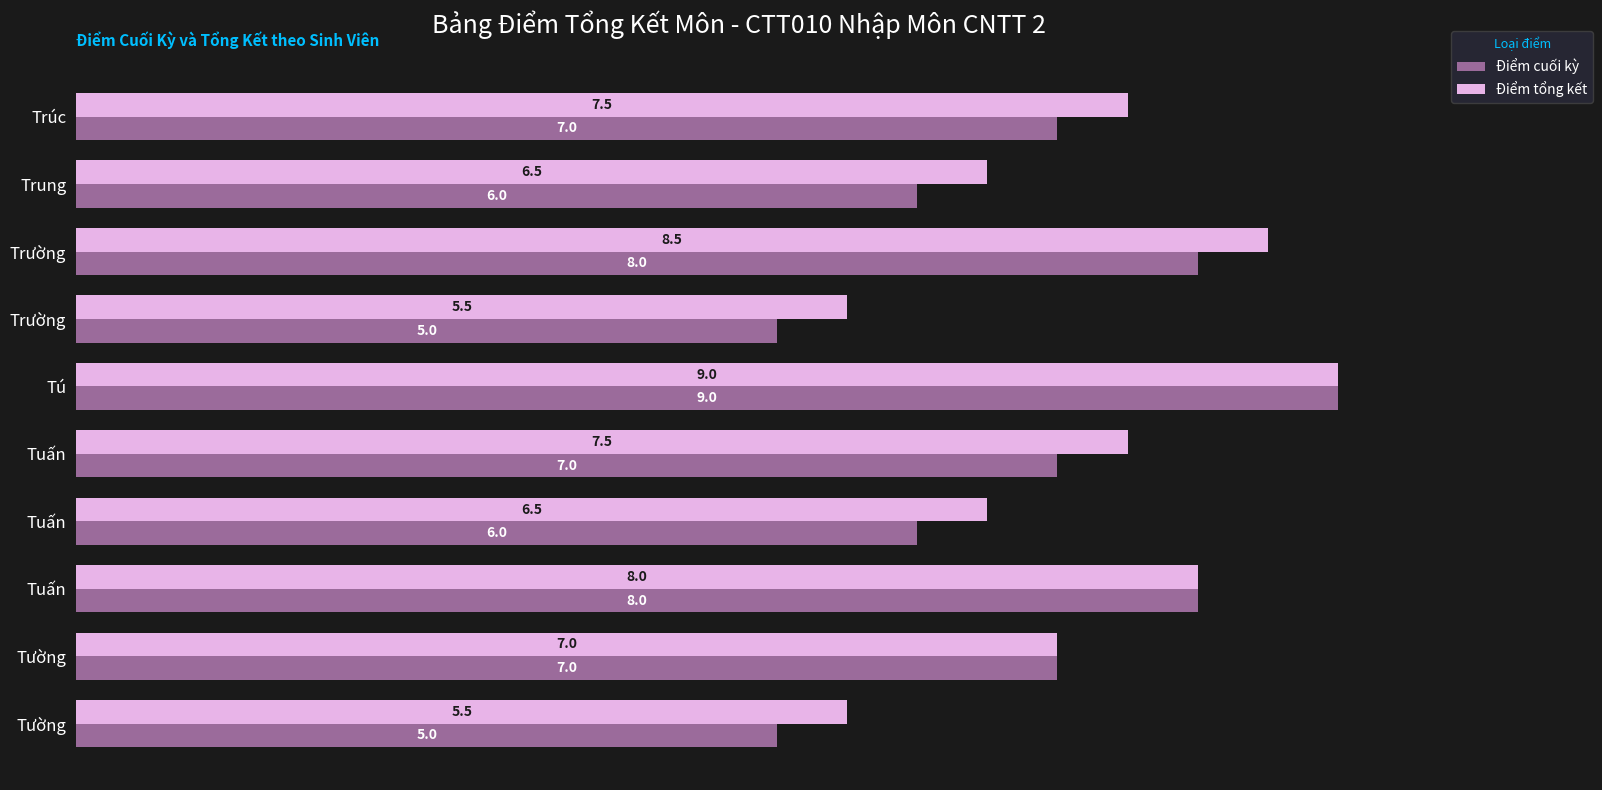

Rank the series by their maximum value, from lowest to highest.

Điểm cuối kỳ, Điểm tổng kết